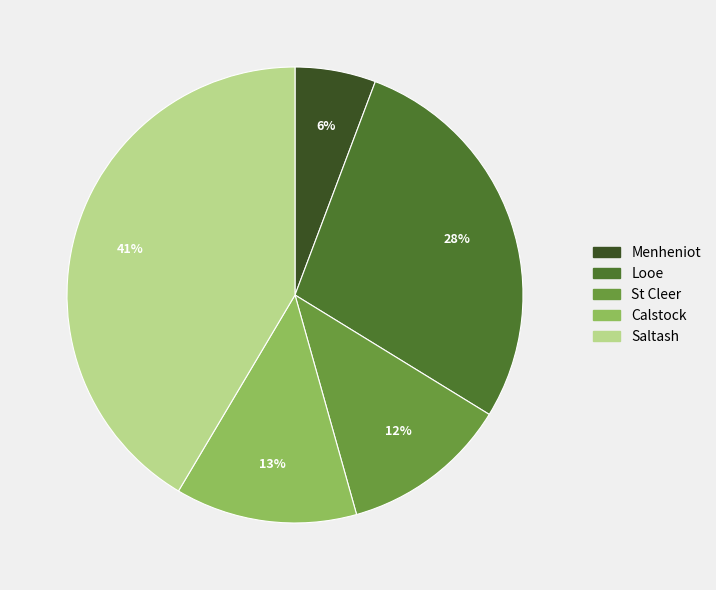

To the nearest percent, what portion does Menheniot represent?

6%